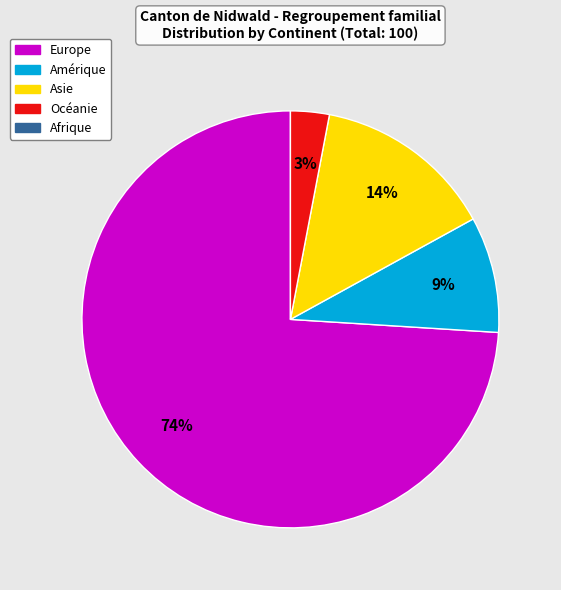

To the nearest percent, what is the difference between the largest and smallest slice percentages?

71%